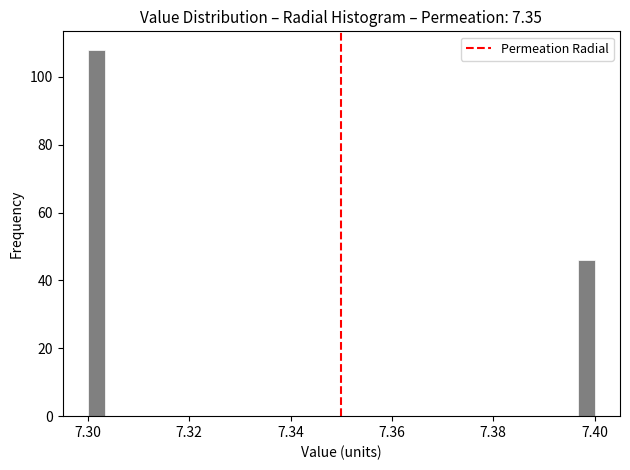

Around what value on the x-axis is the tallest bar? Give the approximate position of its centre, as read against the axis.

7.302